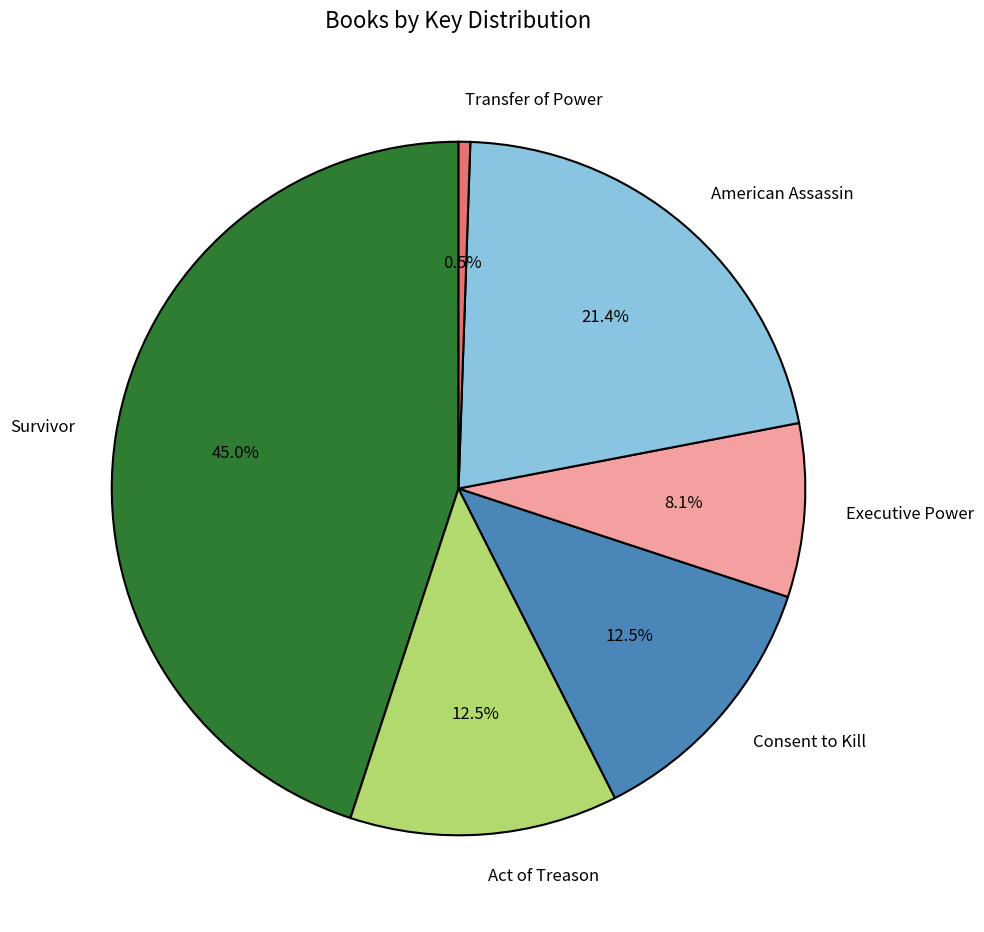

Which category has the biggest portion of the pie?

Survivor